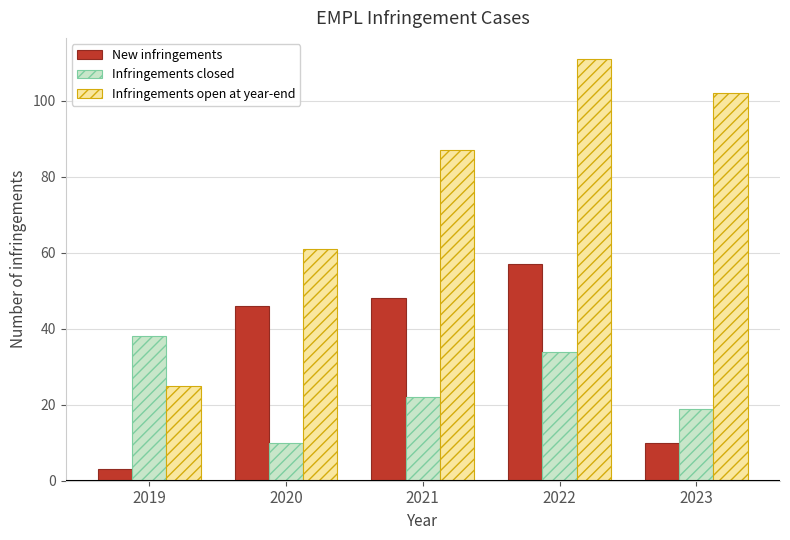

Are the bars horizontal?

No